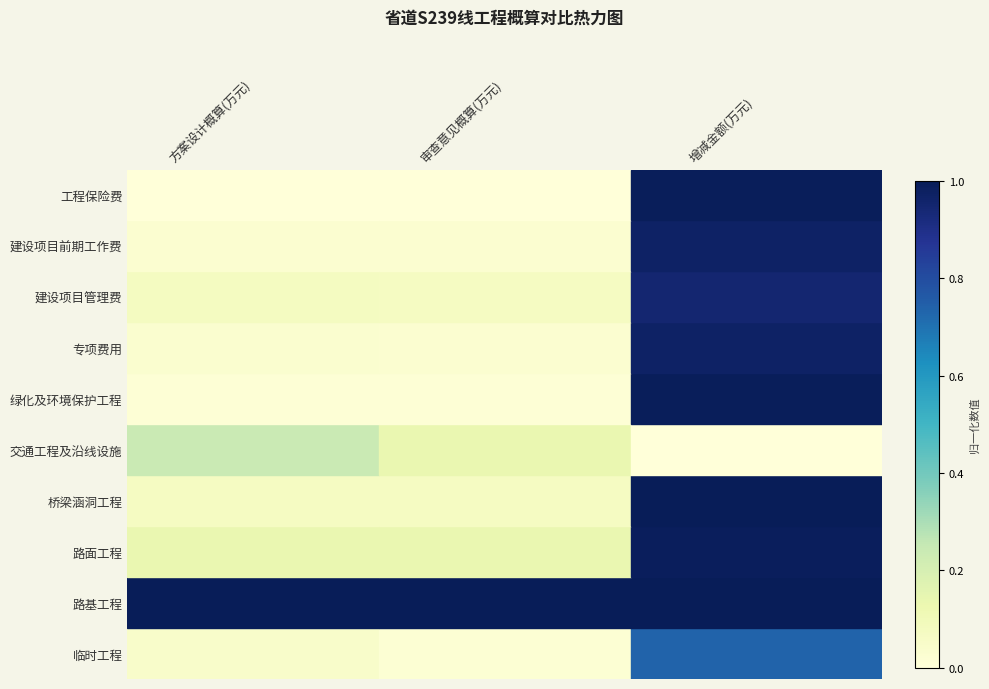

What is the difference between the maximum and minimum values in the 方案设计概算(万元) series?

9